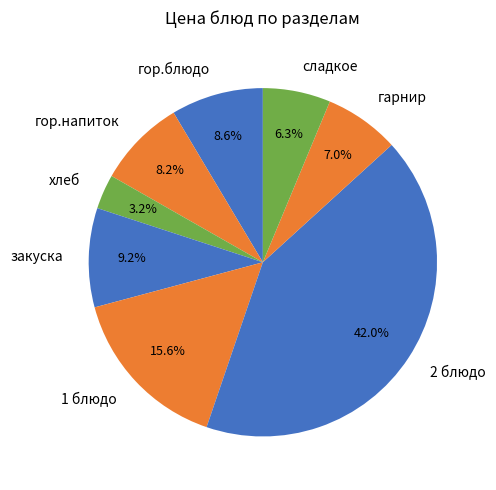

To the nearest percent, what portion does сладкое represent?

6%